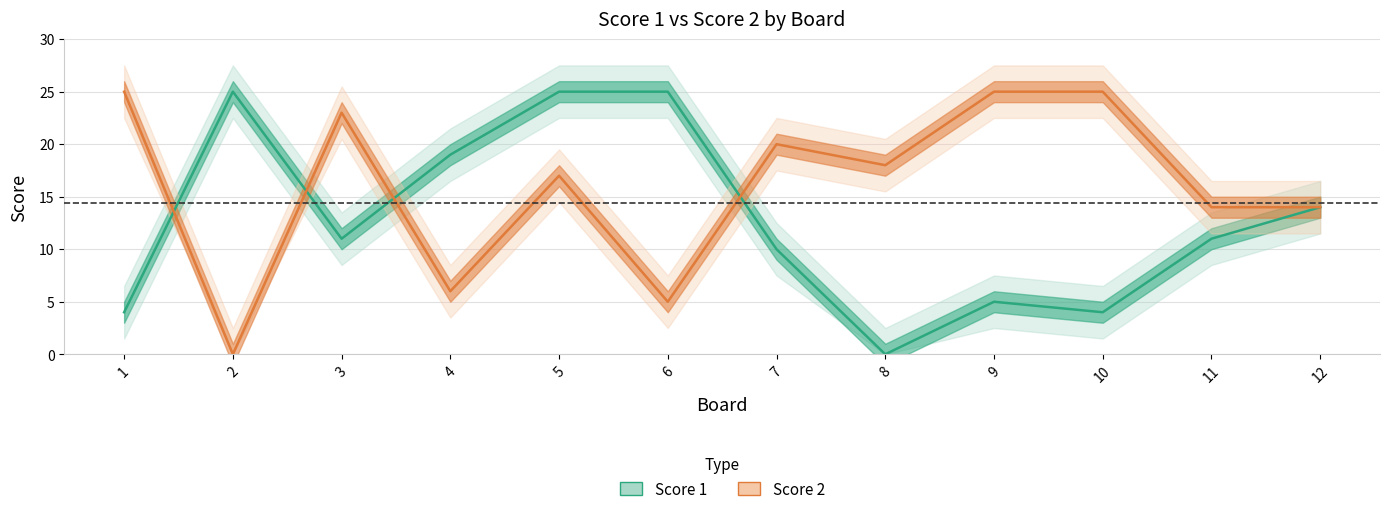

The value of Score 2 at 4 is 11. True or false?

False